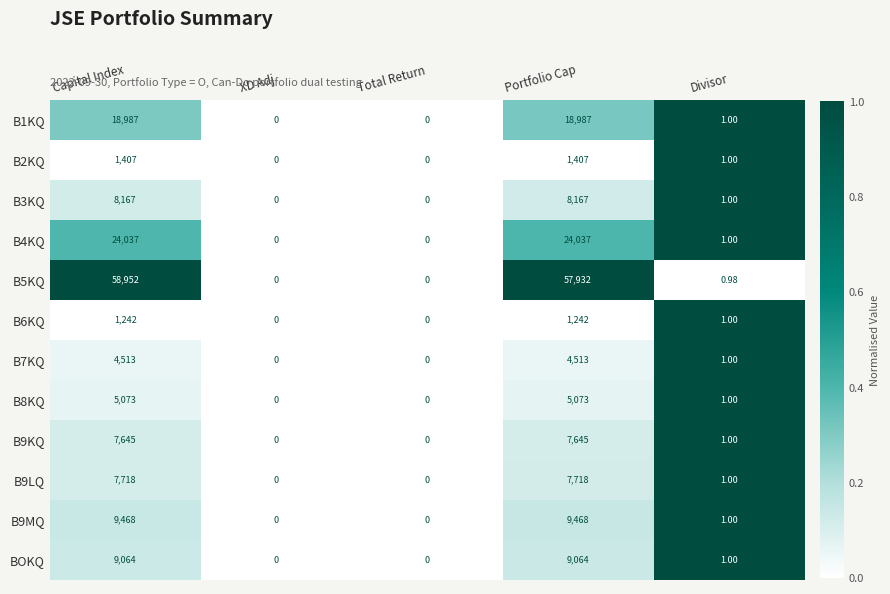

Is the value of B9KQ at Portfolio Cap greater than the value of B1KQ at Total Return?

Yes